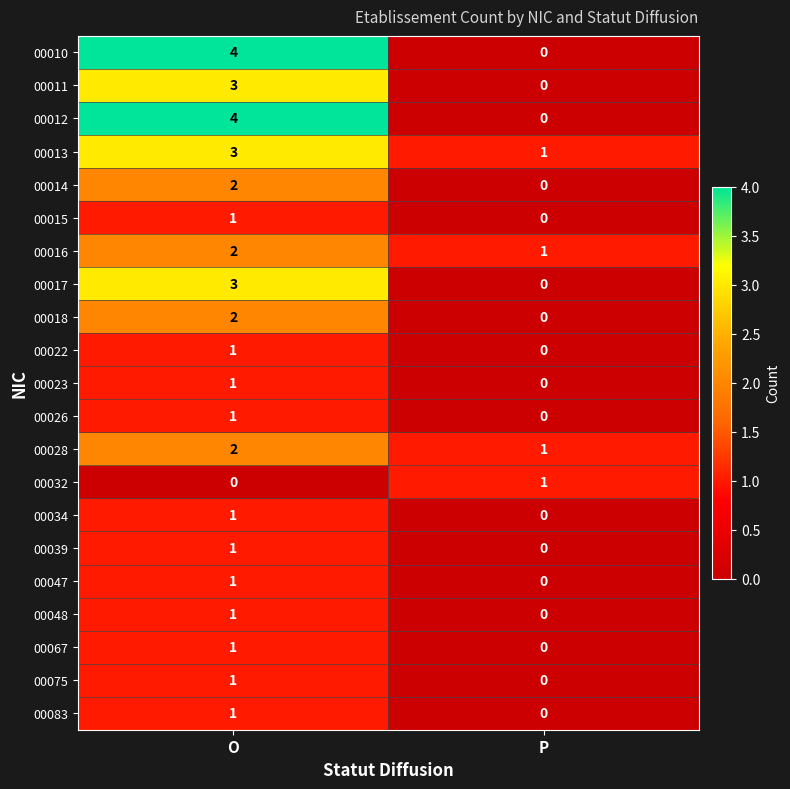

At which category is the sum across all series the highest?

O